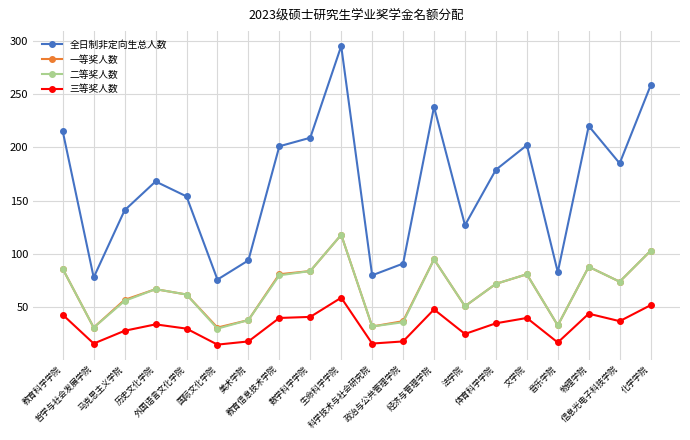

What is the difference between the 二等奖人数 values at 数学科学学院 and 文学院?

3